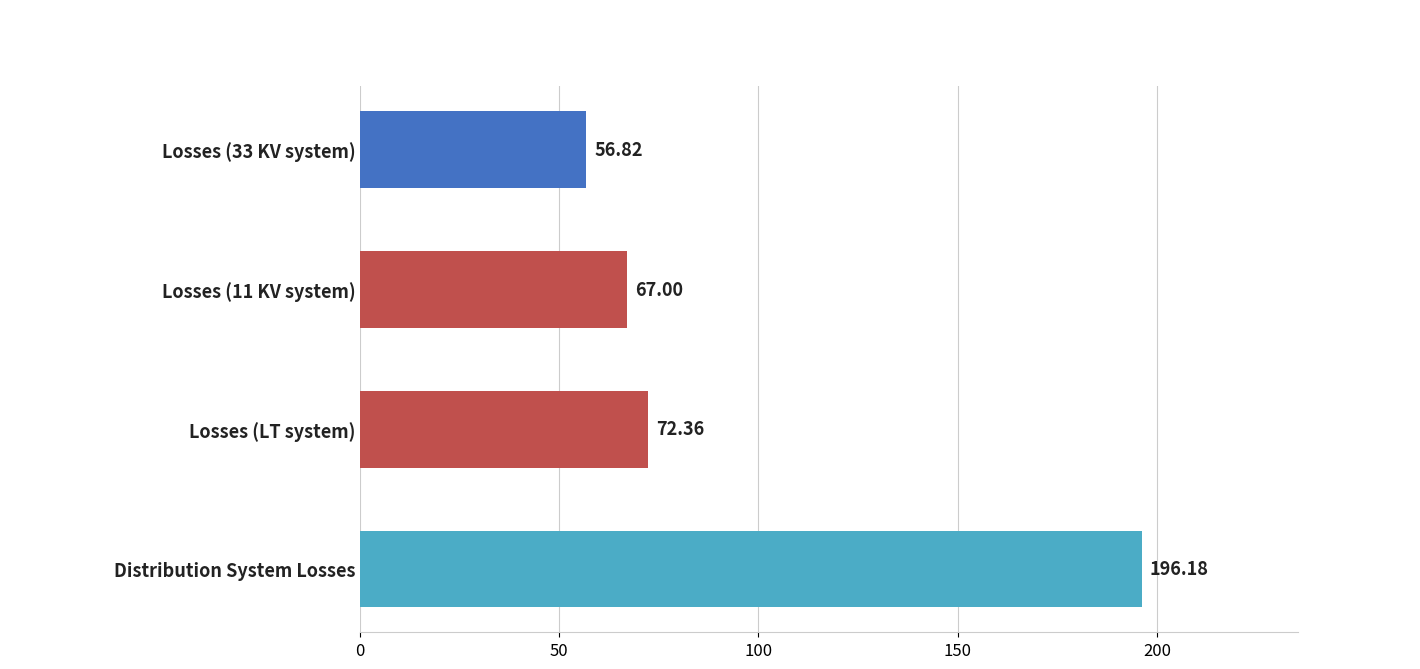

What is the label of the 2nd bar from the bottom?

Losses (LT system)